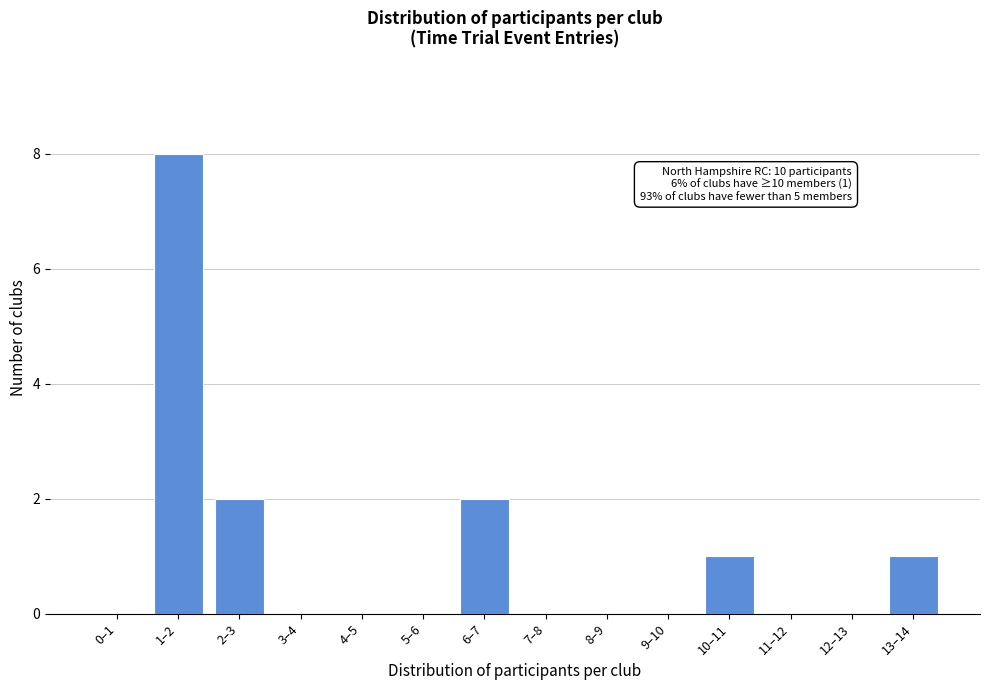

Reading right to left, list all the values displayed in this chart.

13–14=1	12–13=0	11–12=0	10–11=1	9–10=0	8–9=0	7–8=0	6–7=2	5–6=0	4–5=0	3–4=0	2–3=2	1–2=8	0–1=0